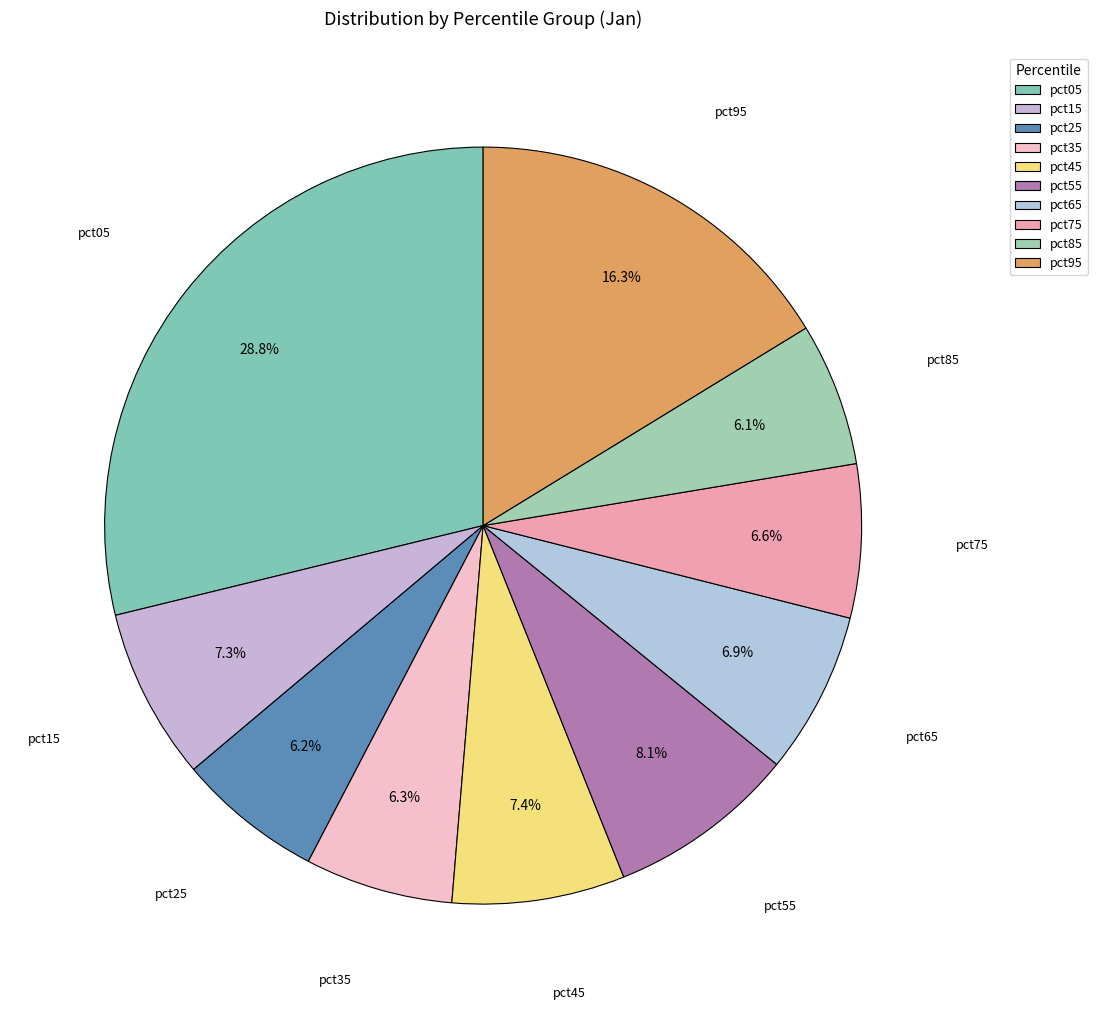

What is the total percentage of pct05 and pct25?

35.0%